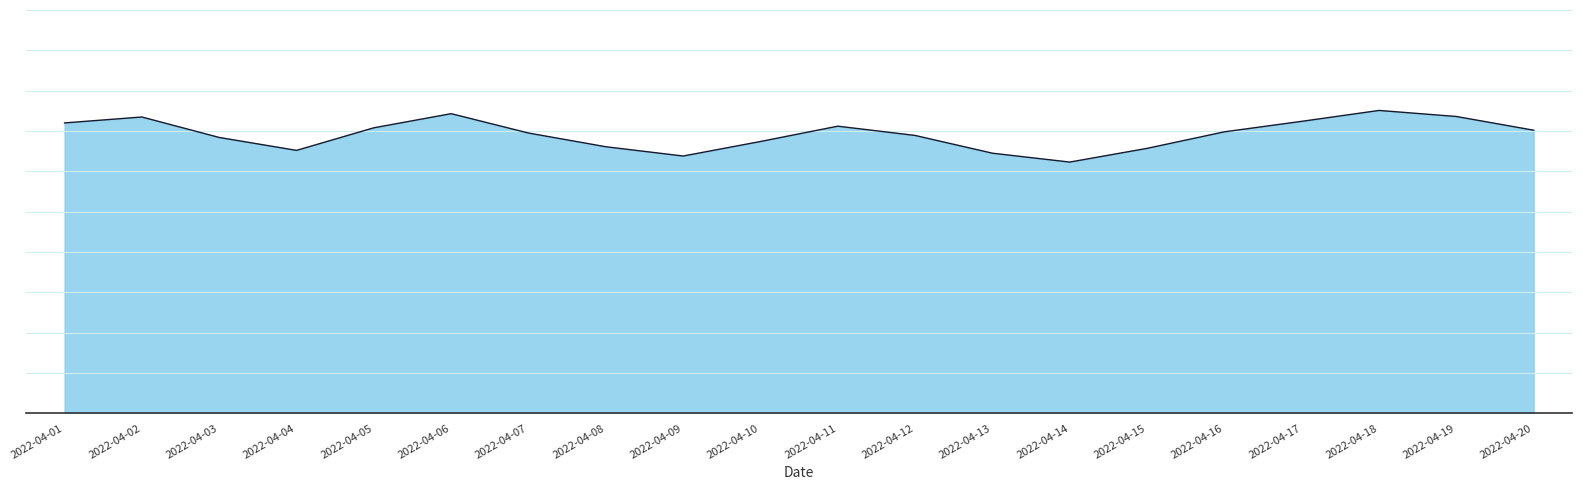

Reading left to right, what are all the values shown in this chart?

2022-04-01=72.0	2022-04-02=73.5	2022-04-03=68.4	2022-04-04=65.2	2022-04-05=70.8	2022-04-06=74.3	2022-04-07=69.5	2022-04-08=66.1	2022-04-09=63.8	2022-04-10=67.4	2022-04-11=71.2	2022-04-12=68.9	2022-04-13=64.5	2022-04-14=62.3	2022-04-15=65.7	2022-04-16=69.8	2022-04-17=72.4	2022-04-18=75.1	2022-04-19=73.6	2022-04-20=70.2